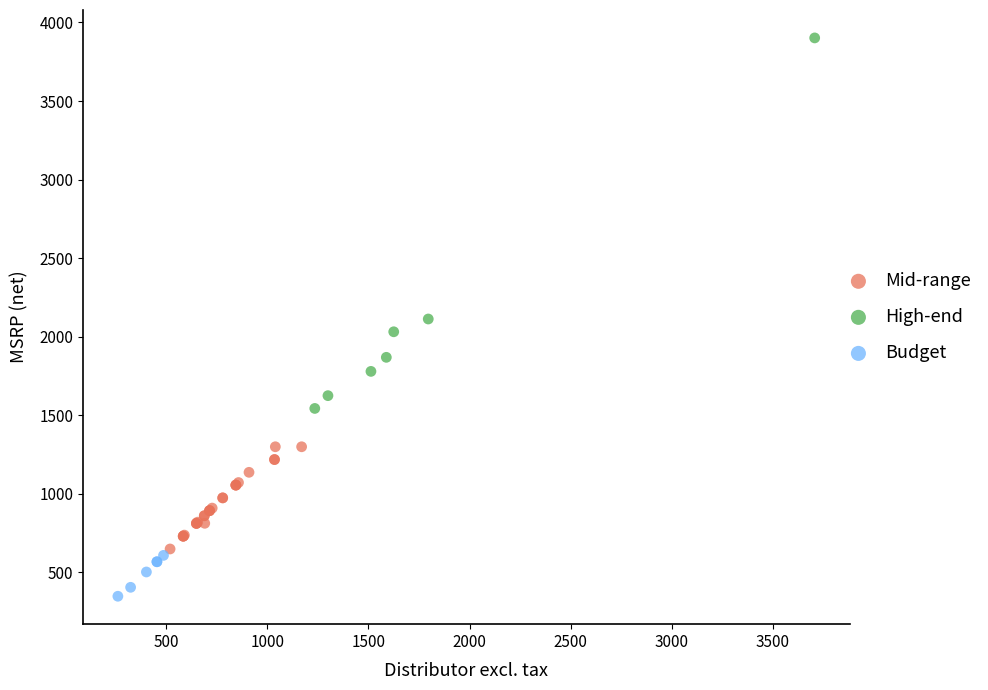

Which series contains the highest Y value?

High-end